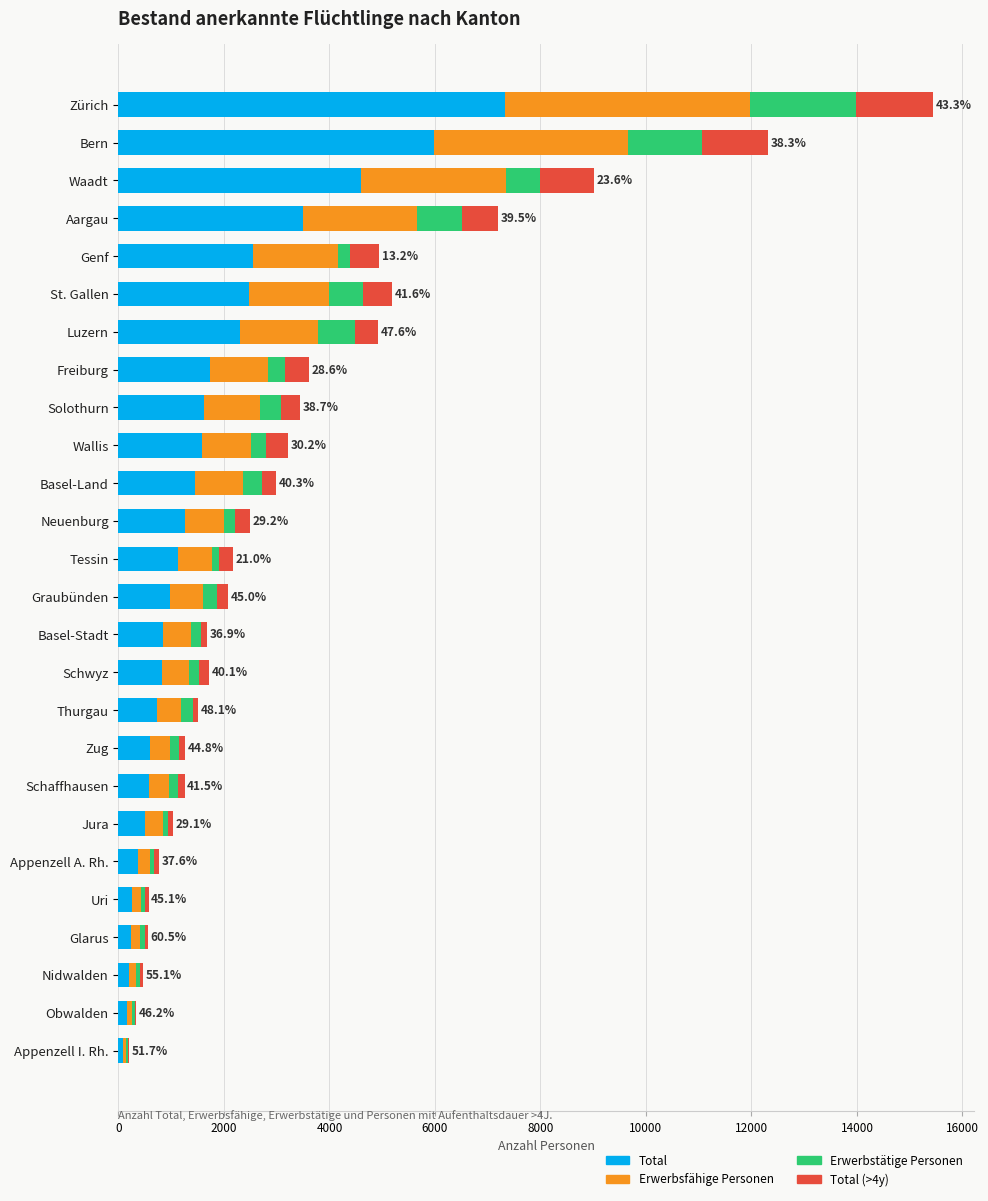

At which category is the sum across all series the highest?

Zürich